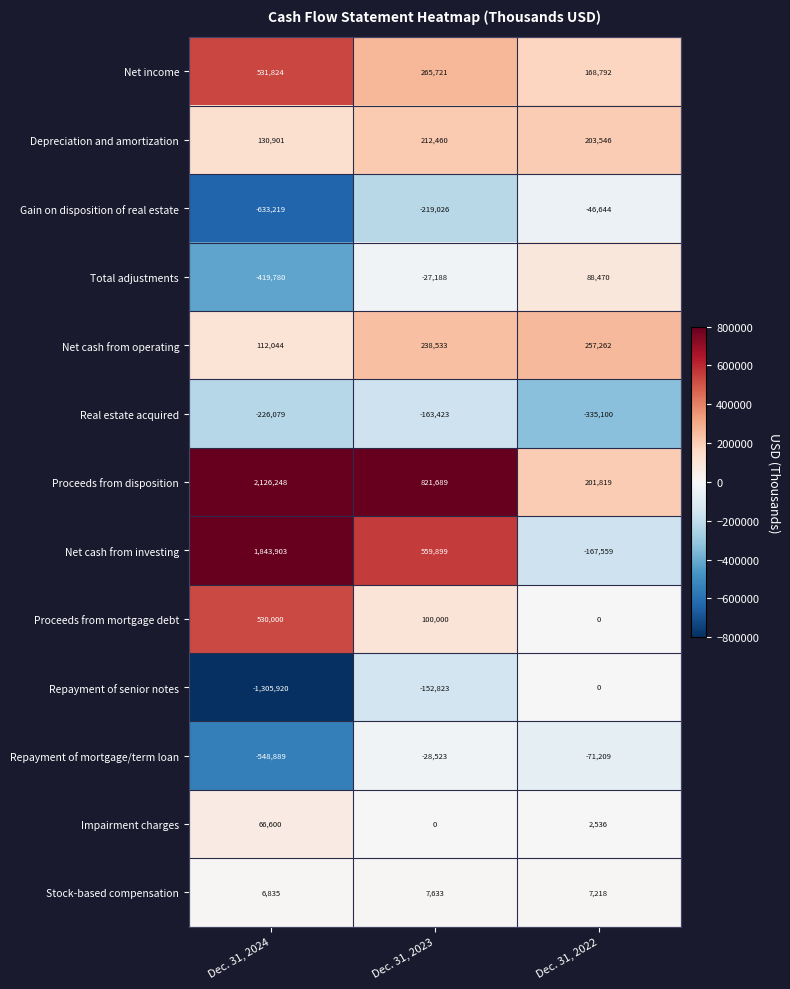

Rank the categories by Repayment of senior notes value from highest to lowest.

Dec. 31, 2022, Dec. 31, 2023, Dec. 31, 2024